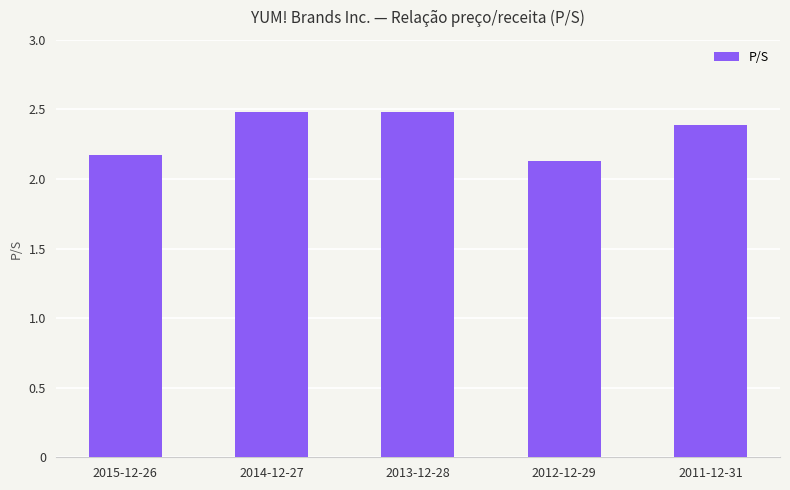

What position from the left is 2014-12-27?

2